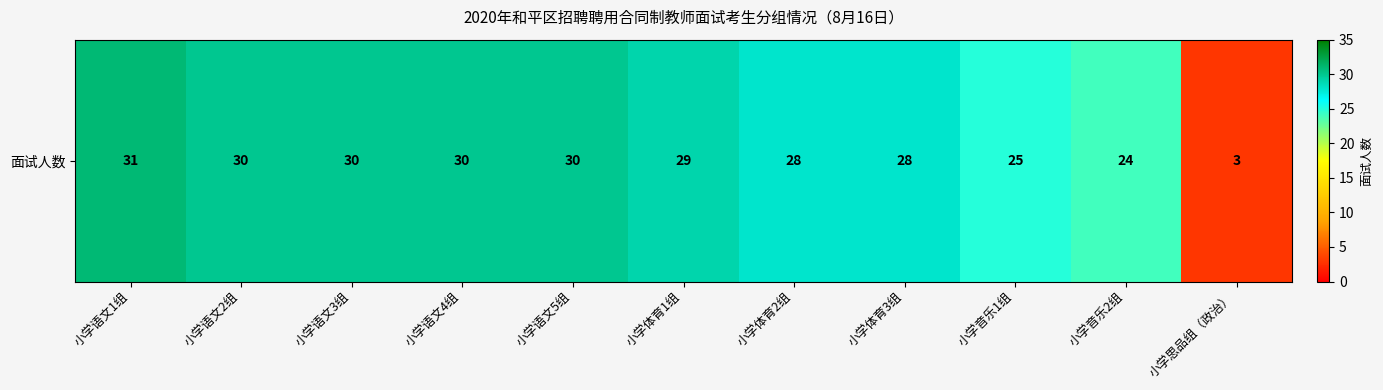

What is the sum of the values at 小学体育1组 and 小学体育3组?

57